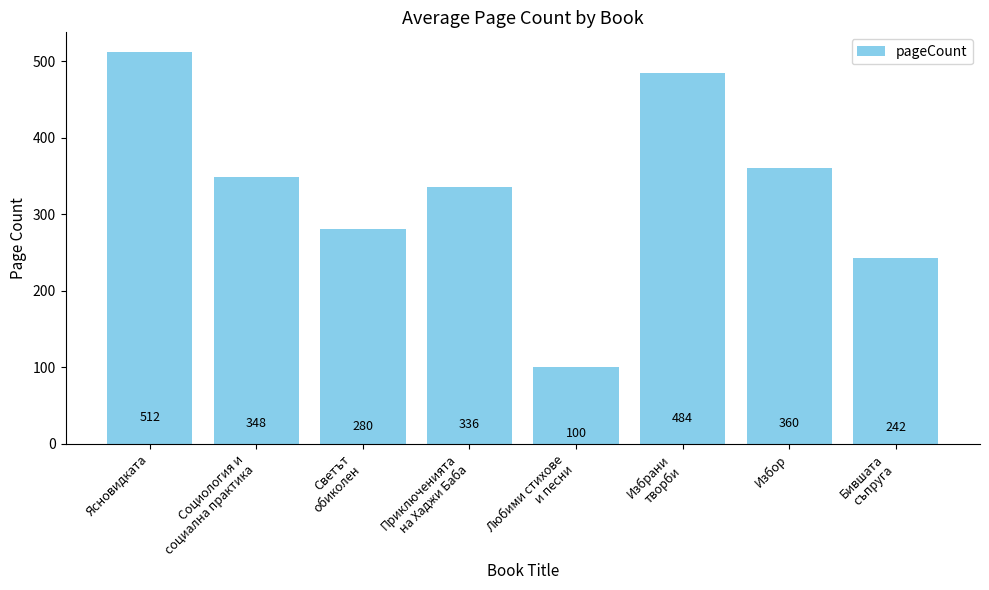

What is the smallest value displayed?

100